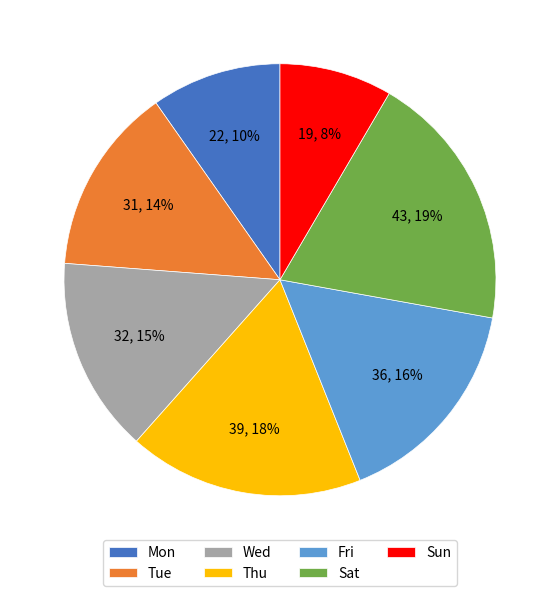

True or false: Wed accounts for 15% of the total.

True